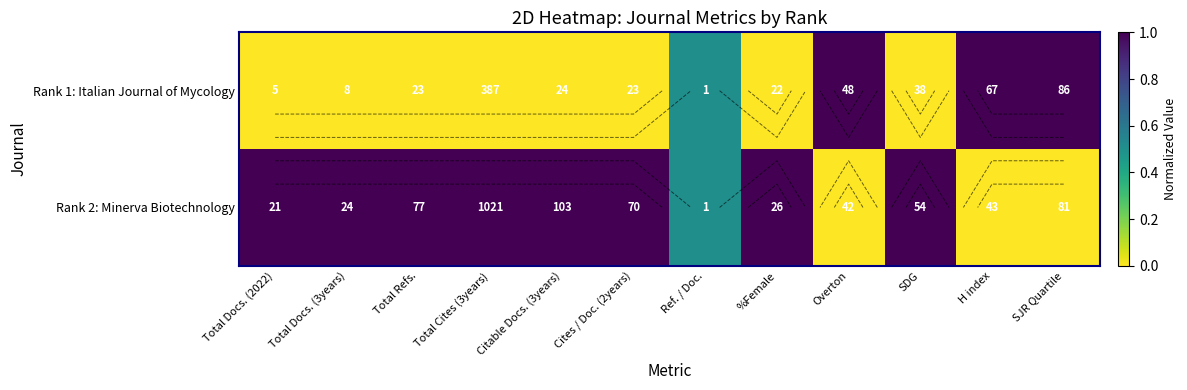

The value of Rank 1: Italian Journal of Mycology at %Female is -0.7. True or false?

False